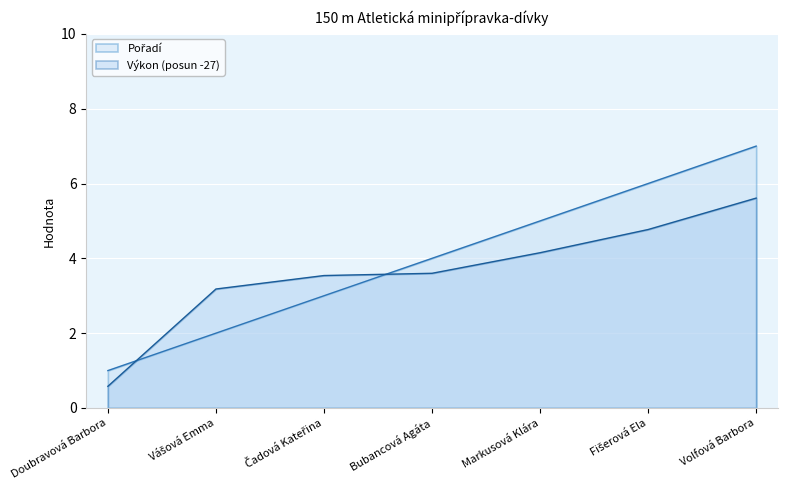

Rank the series by their average value, from highest to lowest.

Pořadí, Výkon